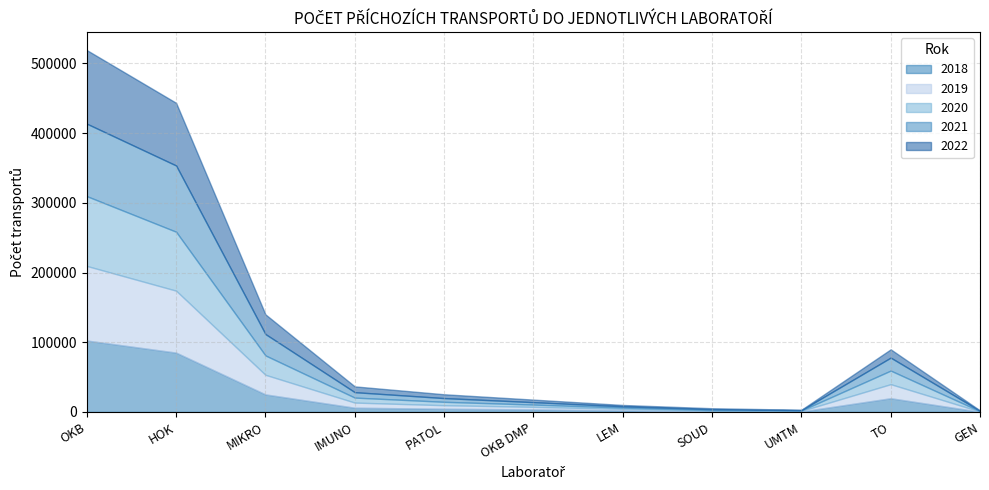

The 2021 series shows 7771 at IMUNO. True or false?

True